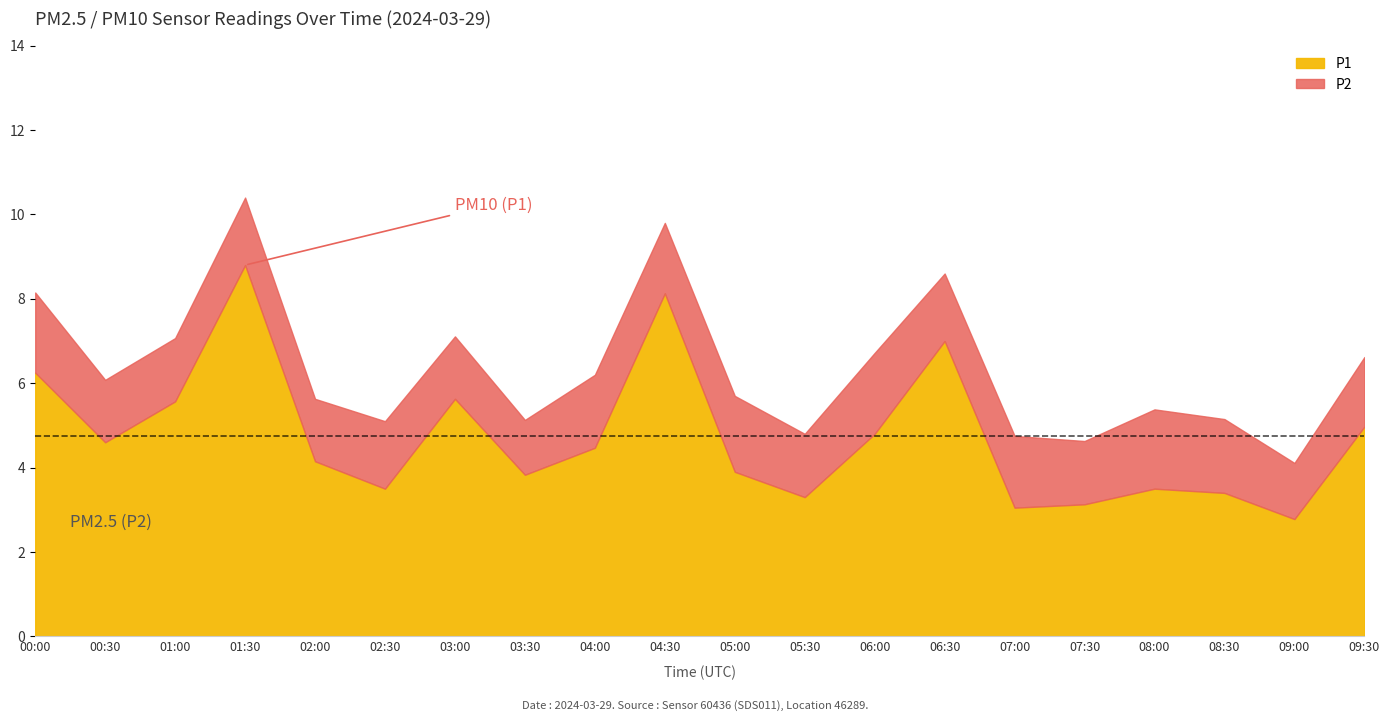

What is the value of the P2 point at the 9th from the left?

1.7